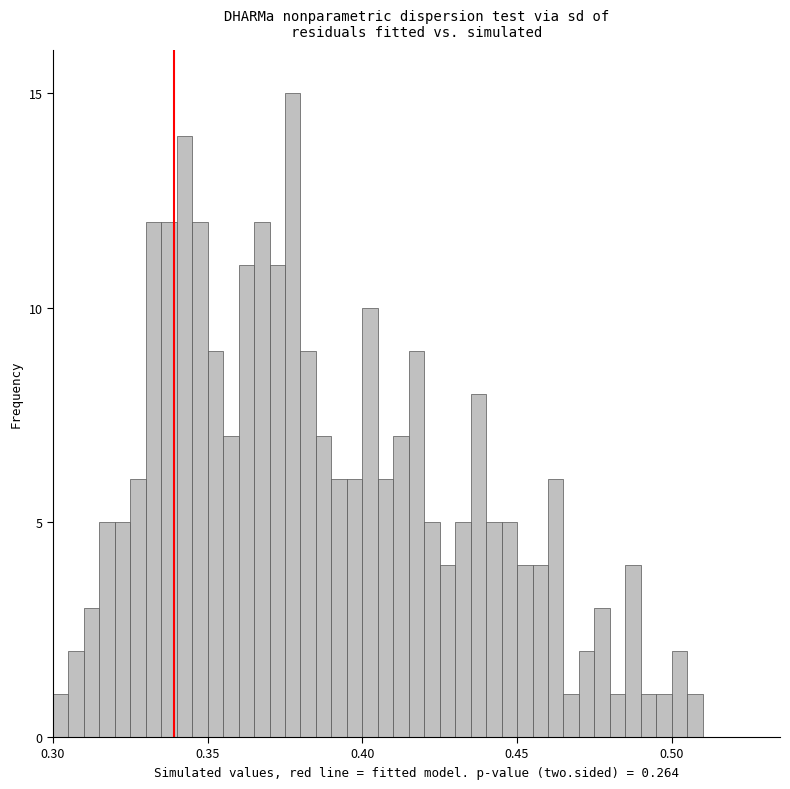

Around what value on the x-axis is the tallest bar? Give the approximate position of its centre, as read against the axis.

0.380